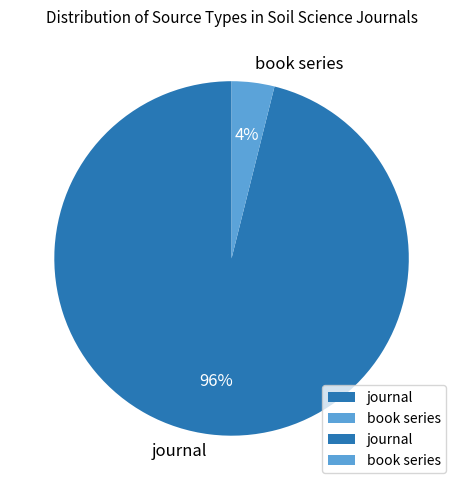

Is the sum of book series and journal greater than half?

Yes